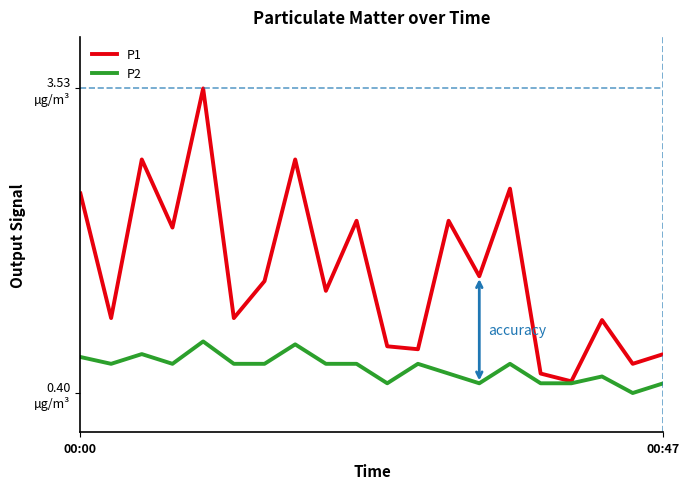

What is the maximum value for P2?

0.9